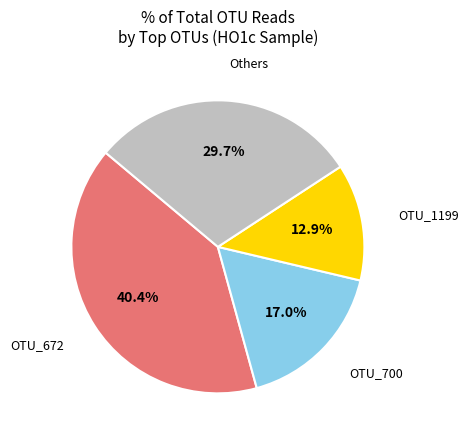

To the nearest percent, what is the average slice percentage?

25%